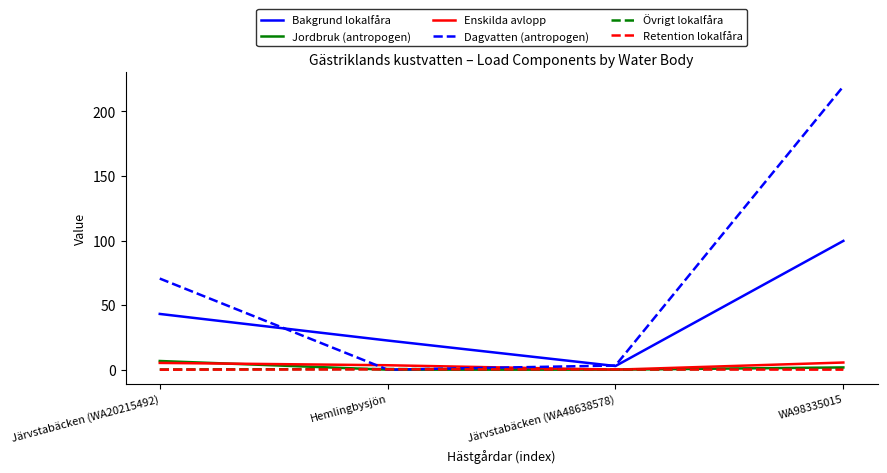

True or false: Bakgrund lokalfåra has more than 1 interior local peaks.

False